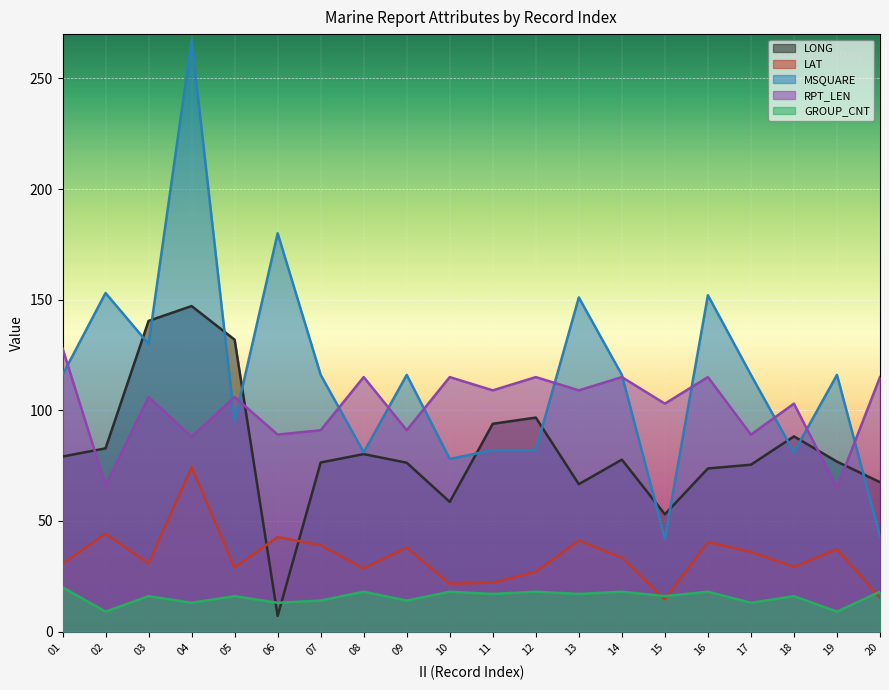

True or false: GROUP_CNT and LAT cross at least once.

True